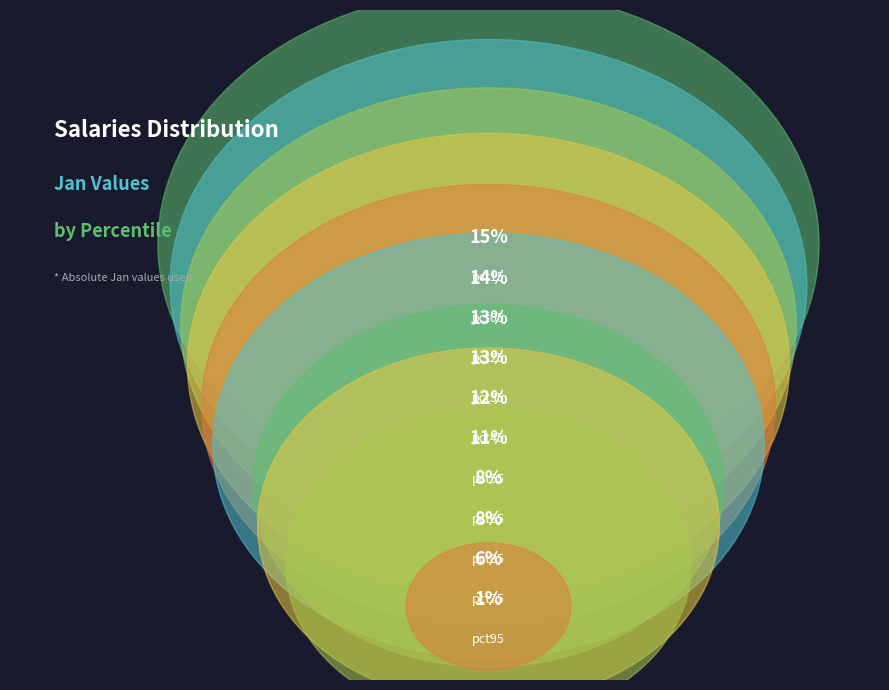

What is the total percentage of pct35 and pct05?

27.0%